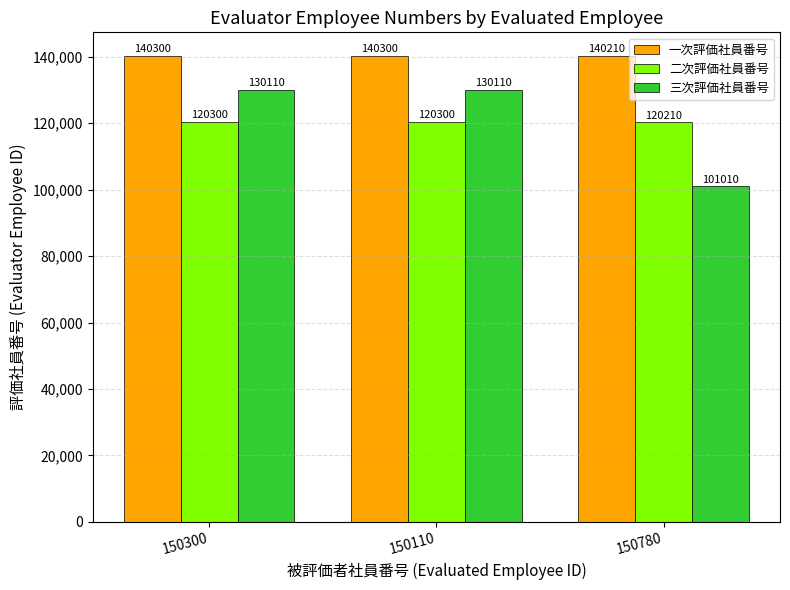

What is the maximum value for 一次評価社員番号?

140300